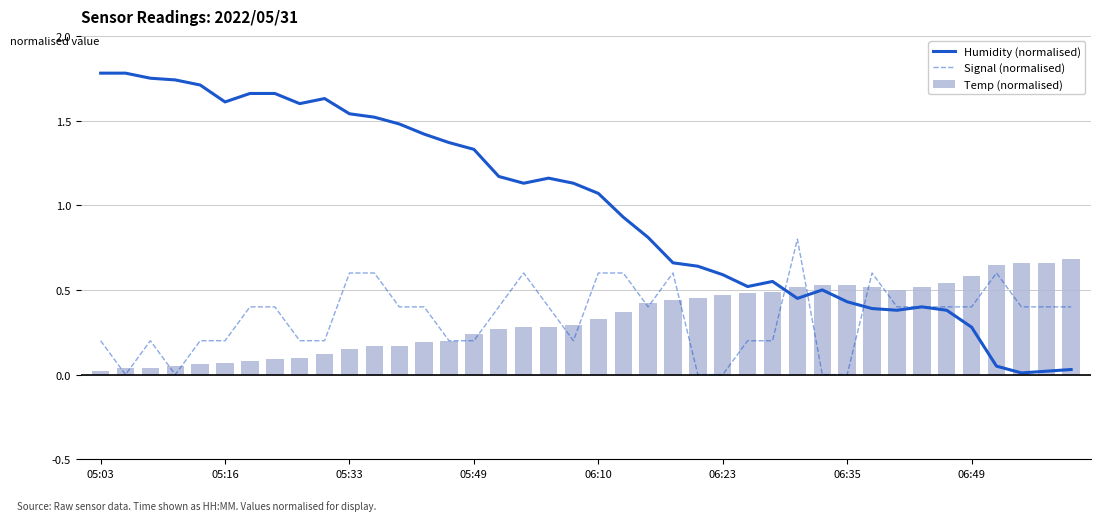

What are all the series names shown in the legend?

Humidity (normalised), Signal (normalised), Temp (normalised)